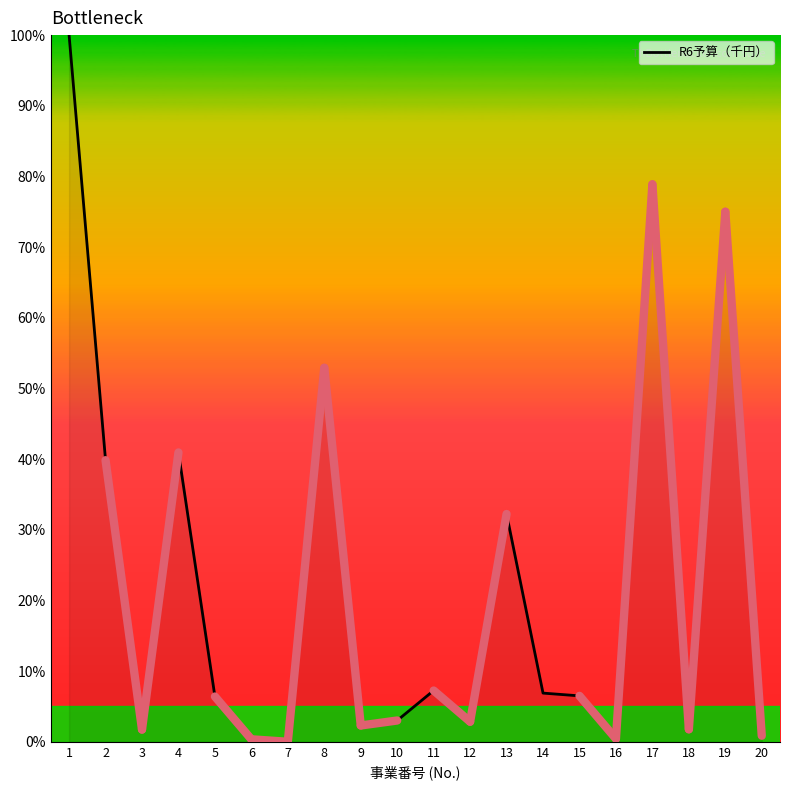

How many lines are shown in the chart?

1